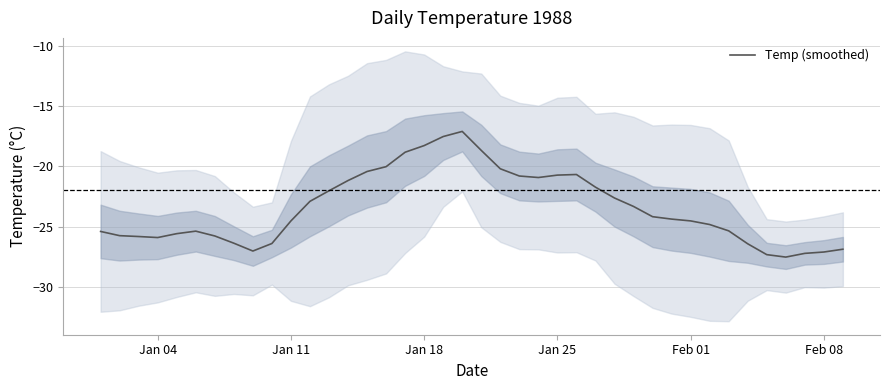

The value of Temp (smoothed) at Feb 08 is -27.1. True or false?

True